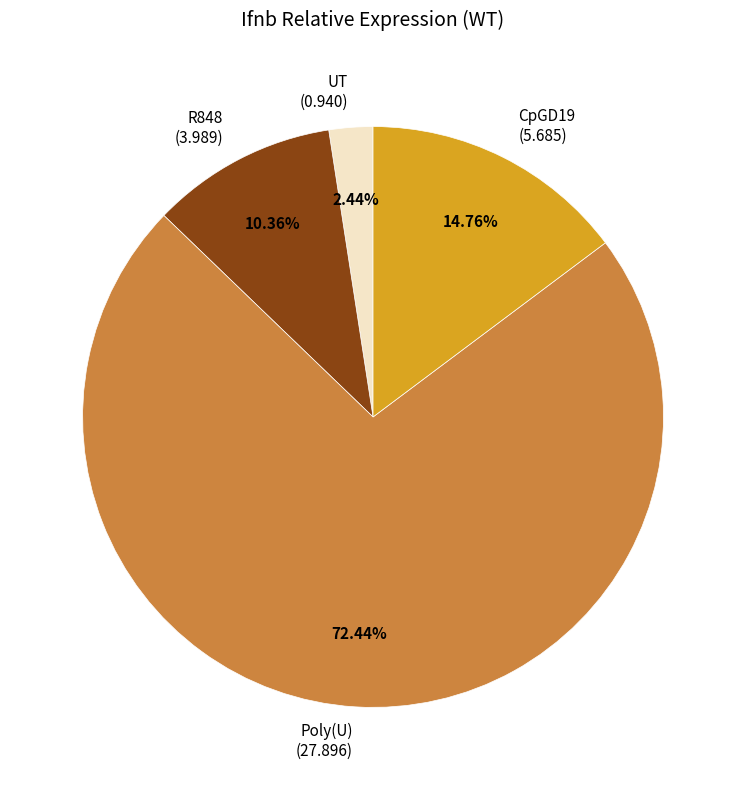

Rank the categories by value from lowest to highest.

UT, R848, CpGD19, Poly(U)